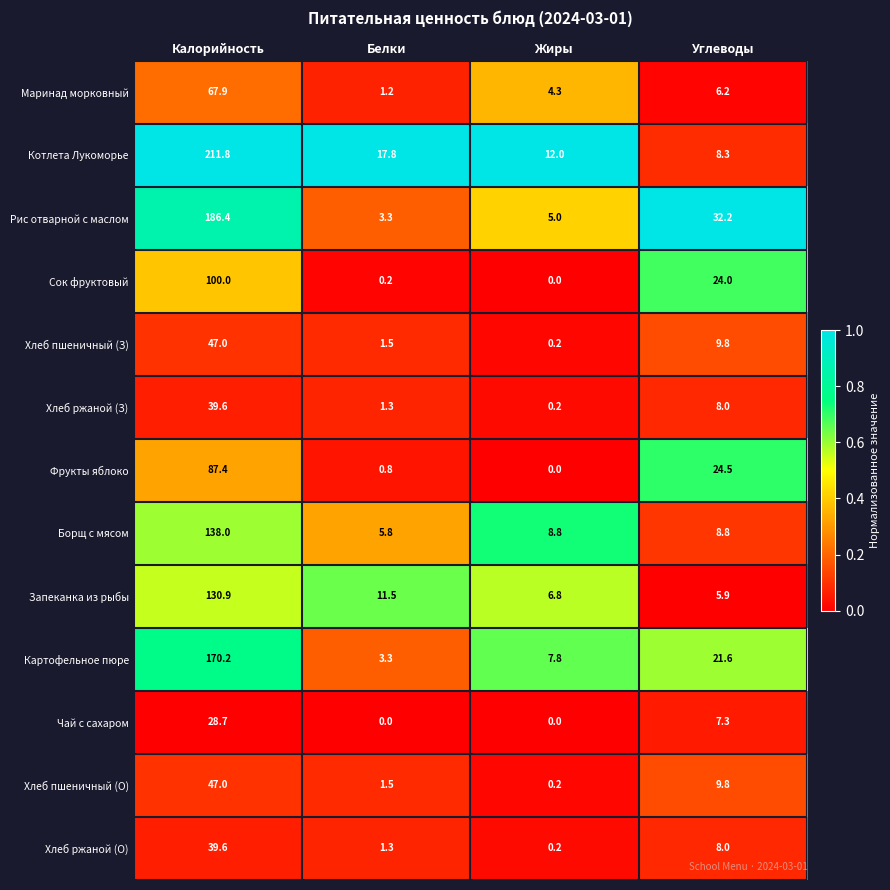

The value of Маринад морковный at Калорийность is 104.2. True or false?

False